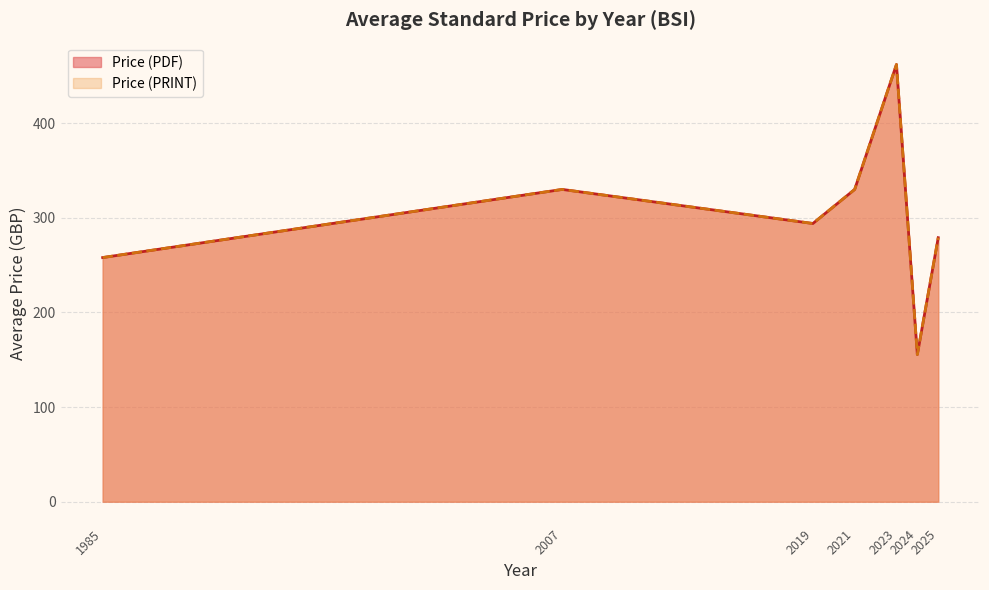

At which label does Price (PRINT) first exceed 330?

2023